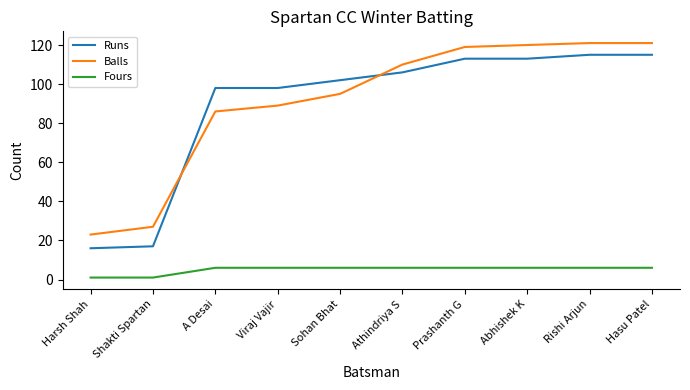

Reading left to right, extract all data points from this chart.

Runs: Harsh Shah=16	Shakti Spartan=17	A Desai=98	Viraj Vajir=98	Sohan Bhat=102	Athindriya S=106	Prashanth G=113	Abhishek K=113	Rishi Arjun=115	Hasu Patel=115
Balls: Harsh Shah=23	Shakti Spartan=27	A Desai=86	Viraj Vajir=89	Sohan Bhat=95	Athindriya S=110	Prashanth G=119	Abhishek K=120	Rishi Arjun=121	Hasu Patel=121
Fours: Harsh Shah=1	Shakti Spartan=1	A Desai=6	Viraj Vajir=6	Sohan Bhat=6	Athindriya S=6	Prashanth G=6	Abhishek K=6	Rishi Arjun=6	Hasu Patel=6